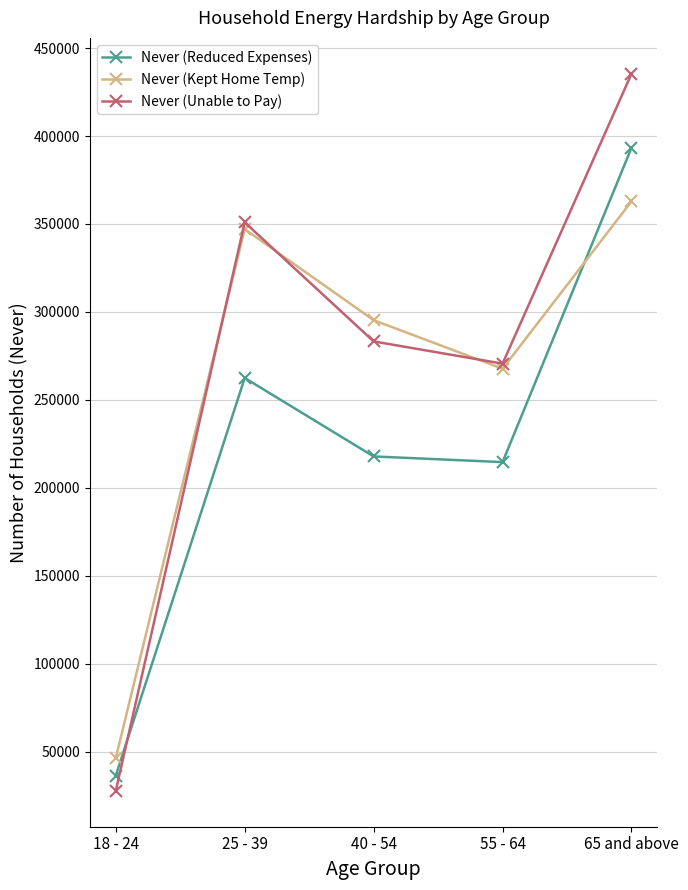

Is this an area chart (filled region under the line)?

No